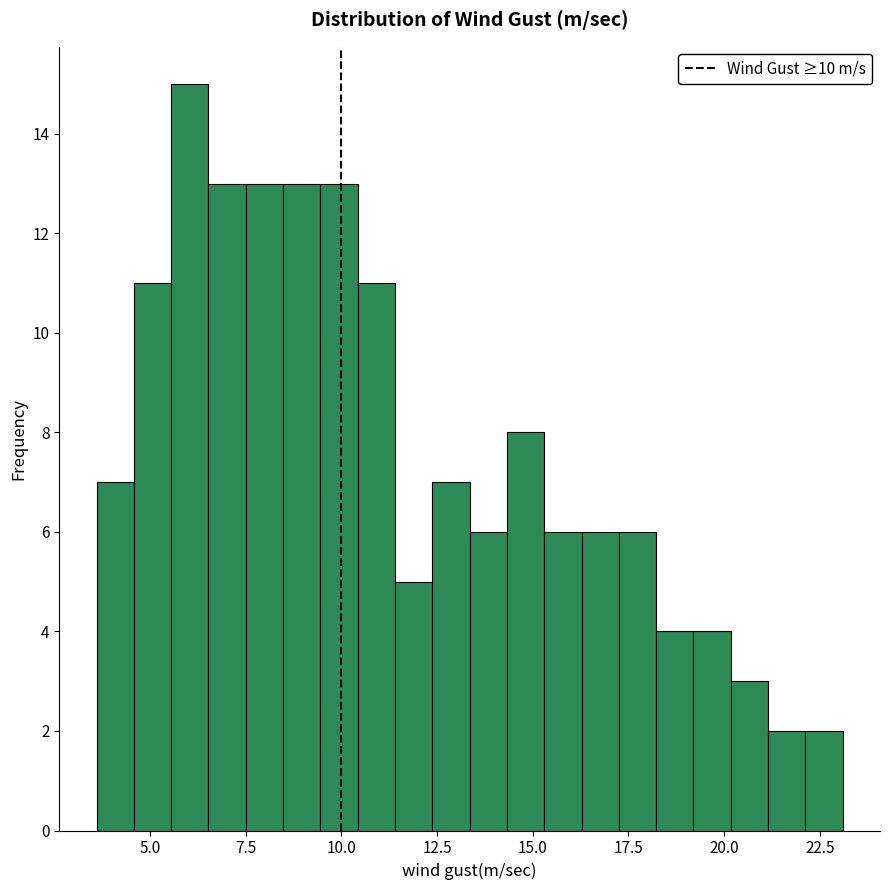

Around what value on the x-axis is the tallest bar? Give the approximate position of its centre, as read against the axis.

6.0